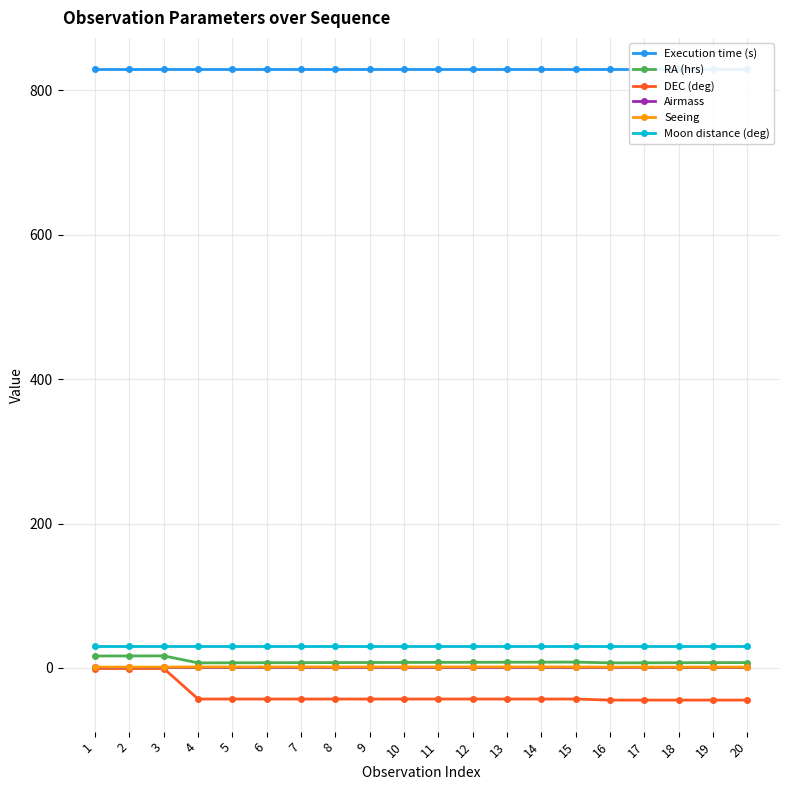

Is this an area chart (filled region under the line)?

No